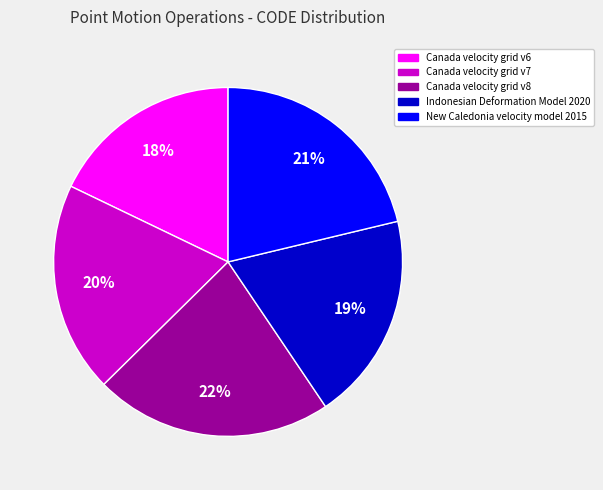

What is the largest slice in the pie chart?

Canada velocity grid v8